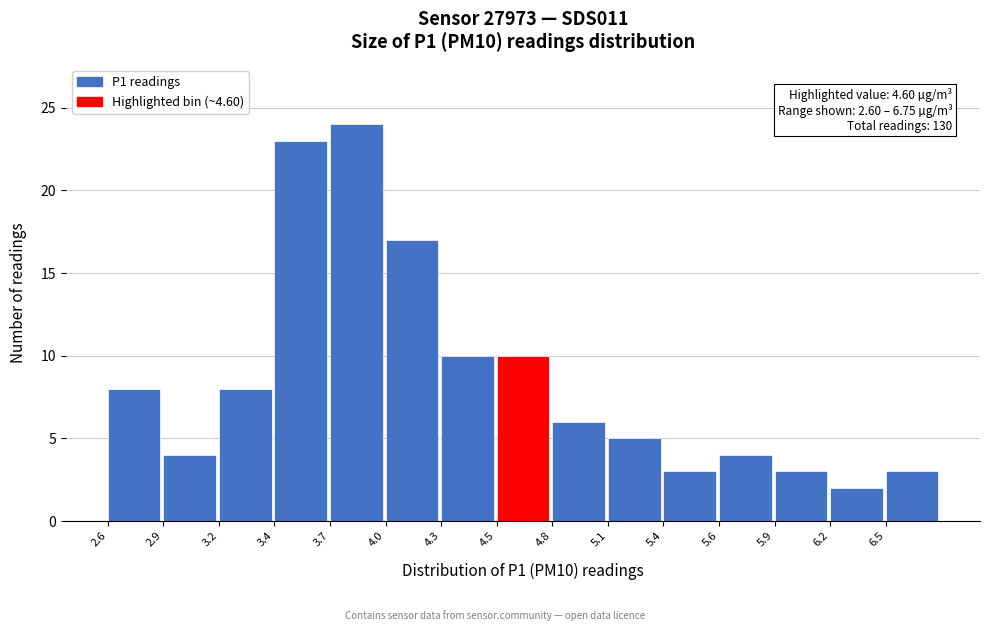

Reading left to right, what are all the values shown in this chart?

8	4	8	23	24	17	10	10	6	5	3	4	3	2	3